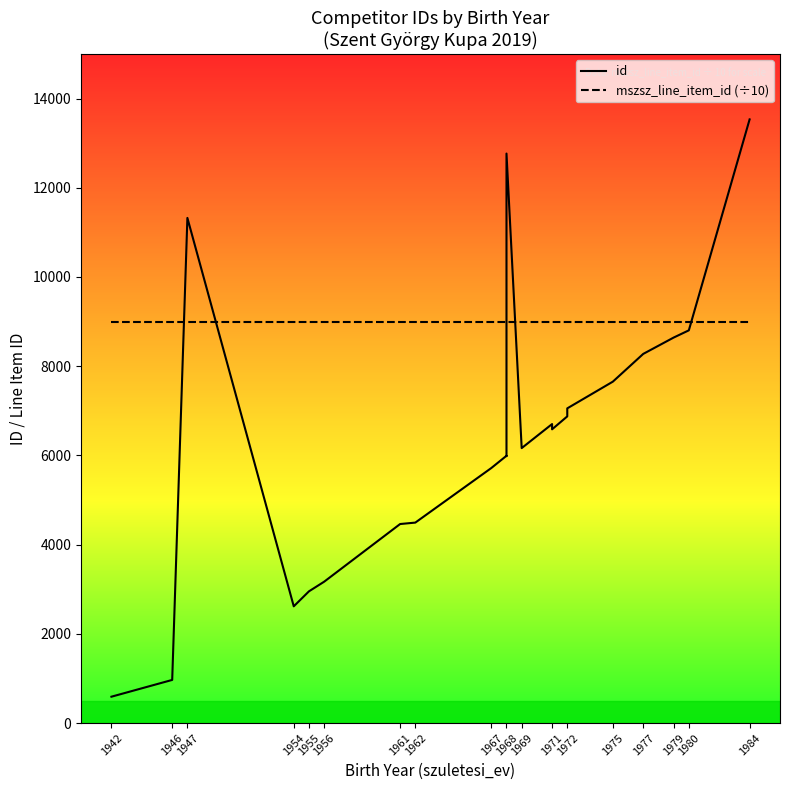

What is the value of the mszsz_line_item_id (÷10) point at the 6th from the left?

8980.3